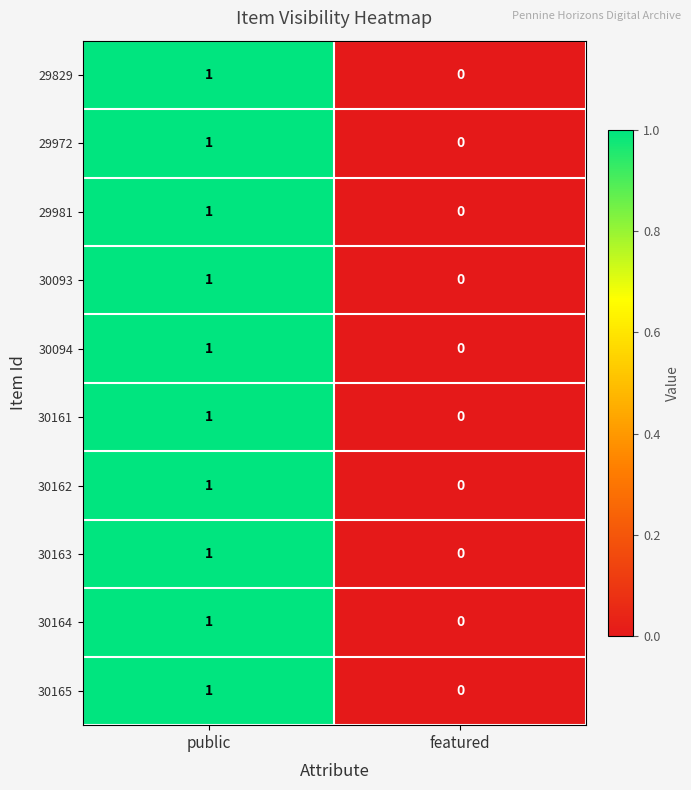

How many series are shown in this chart?

10